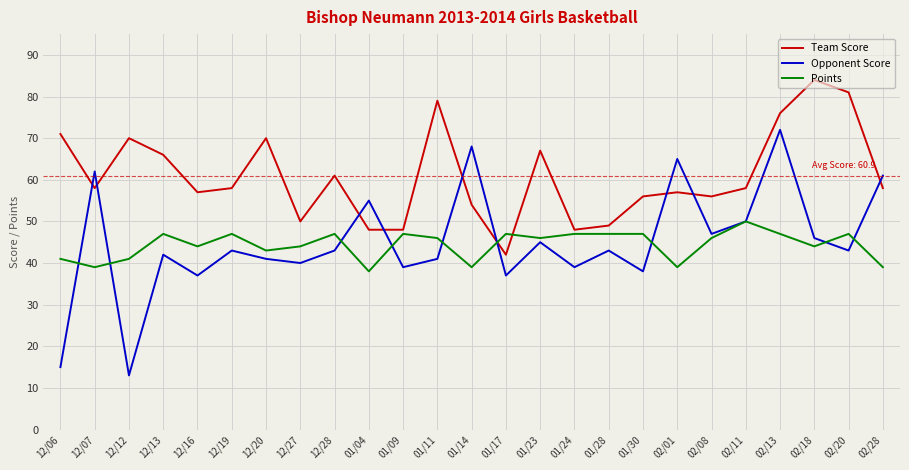

At 02/08, list the series in order from largest to smallest.

Team Score, Opponent Score, Points